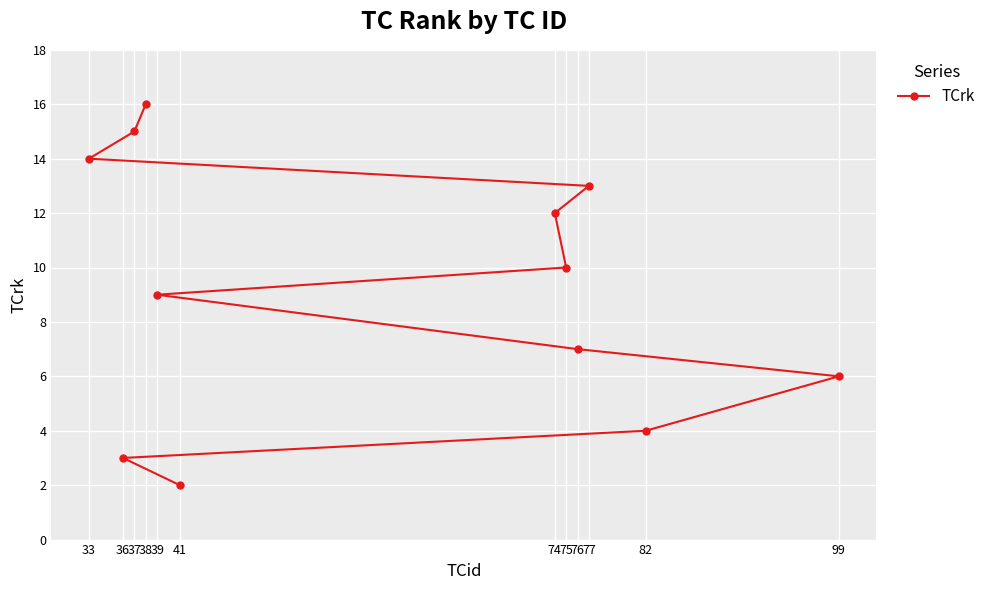

What is the minimum value shown in the chart?

2